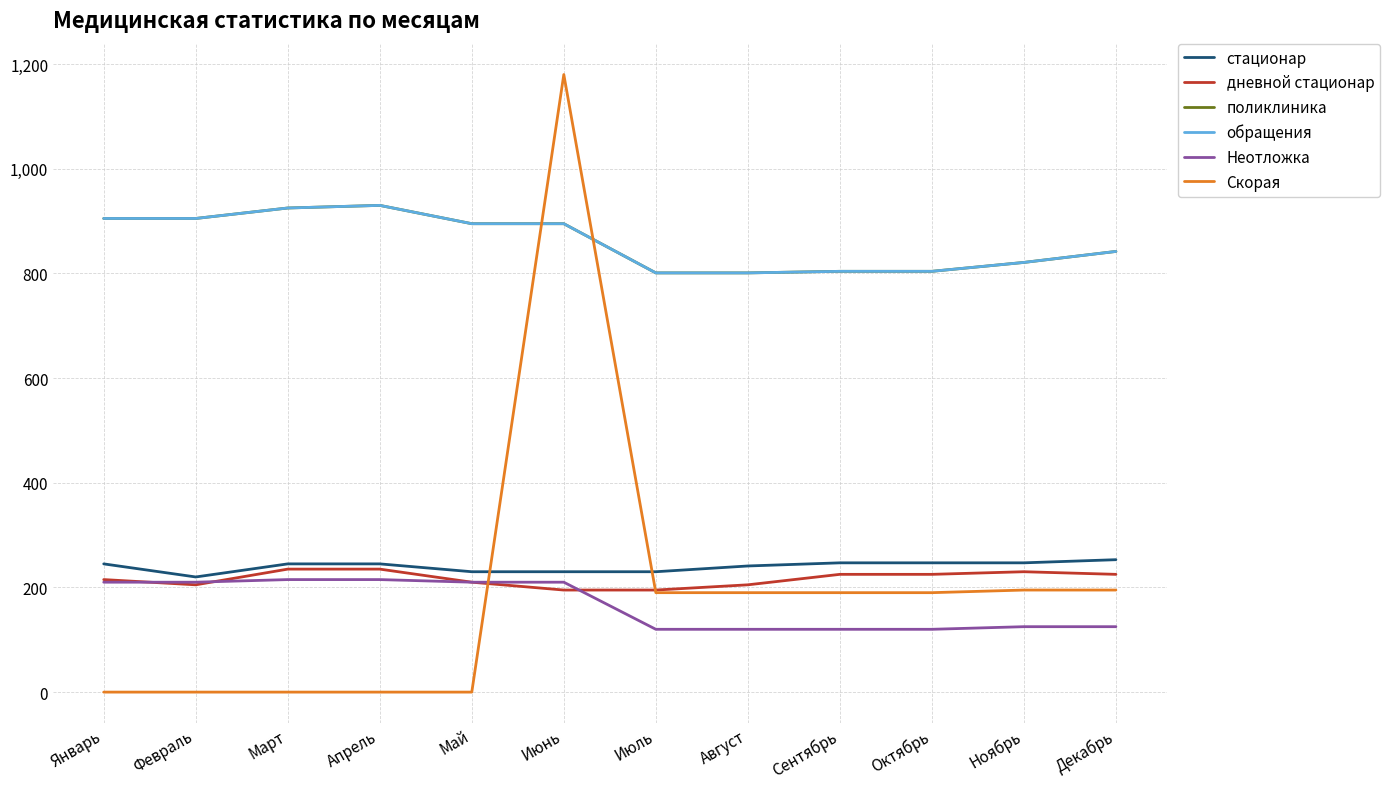

Reading left to right, extract all data points from this chart.

стационар: 245	220	245	245	230	230	230	241	247	247	247	253
дневной стационар: 215	205	235	235	210	195	195	205	225	225	230	225
поликлиника: 905	905	925	930	895	895	801	801	804	804	821	842
обращения: 905	905	925	930	895	895	801	801	804	804	821	842
Неотложка: 210	210	215	215	210	210	120	120	120	120	125	125
Скорая: 0	0	0	0	0	1180	190	190	190	190	195	195